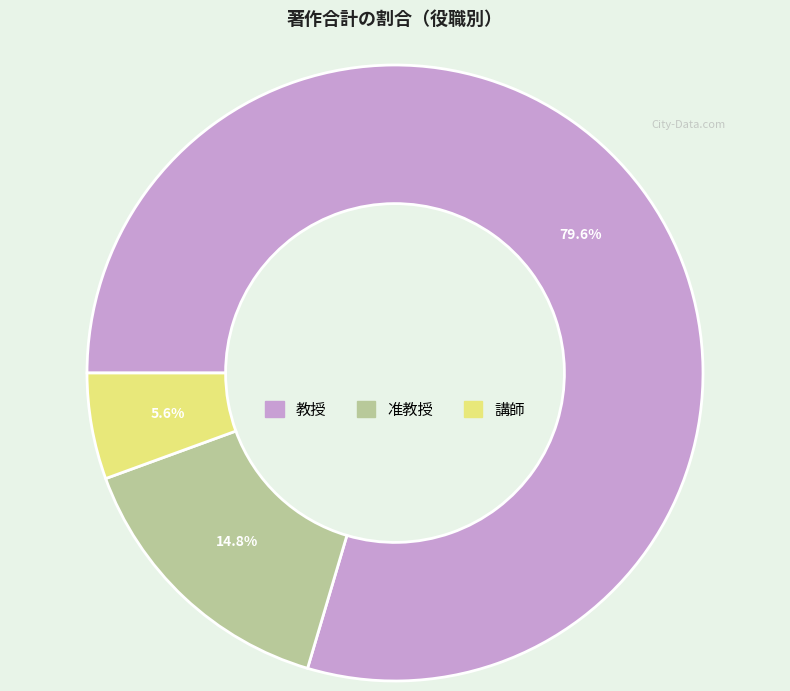

Does any single category account for the majority?

Yes